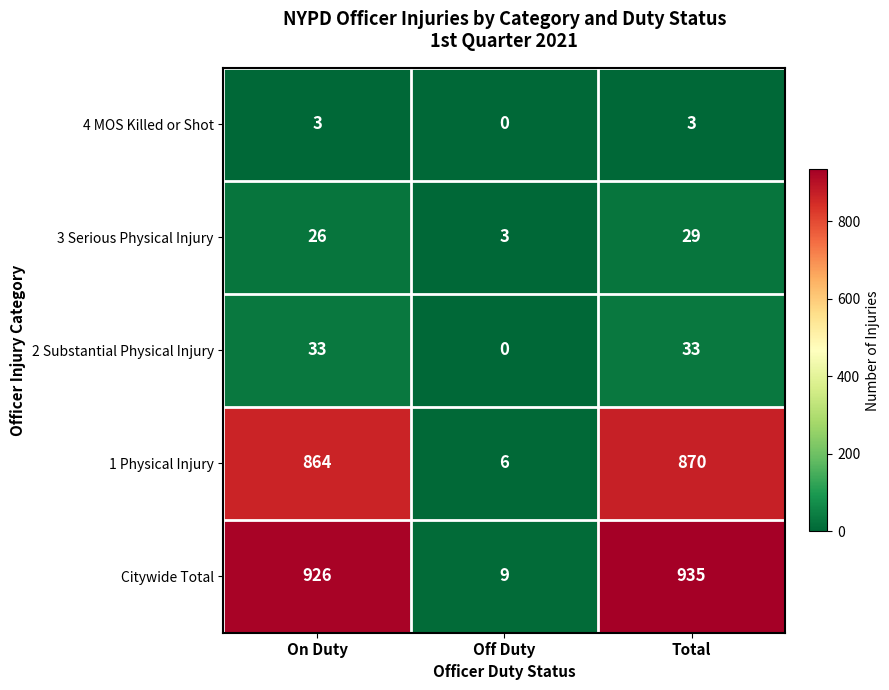

What is the maximum value shown in the chart?

935